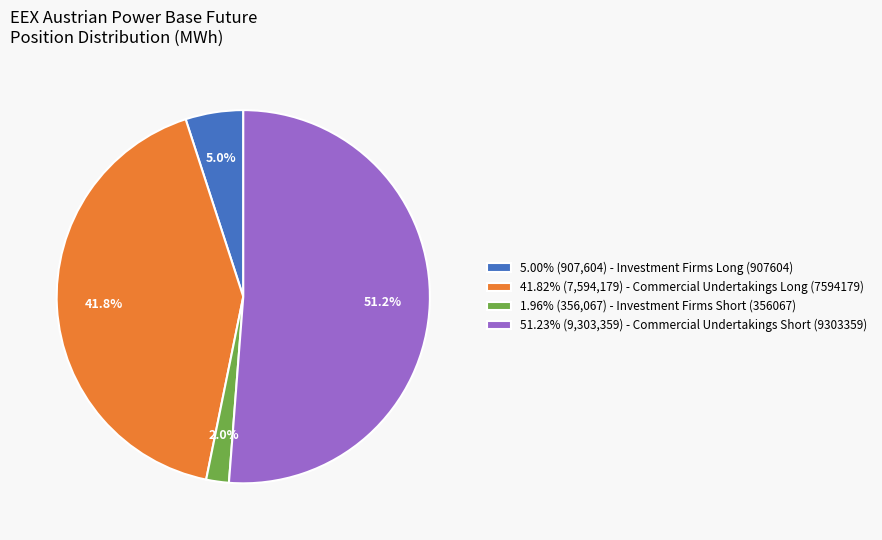

Combined, do 51.23% (9,303,359) - Commercial Undertakings Short (9303359) and 41.82% (7,594,179) - Commercial Undertakings Long (7594179) account for over 50%?

Yes